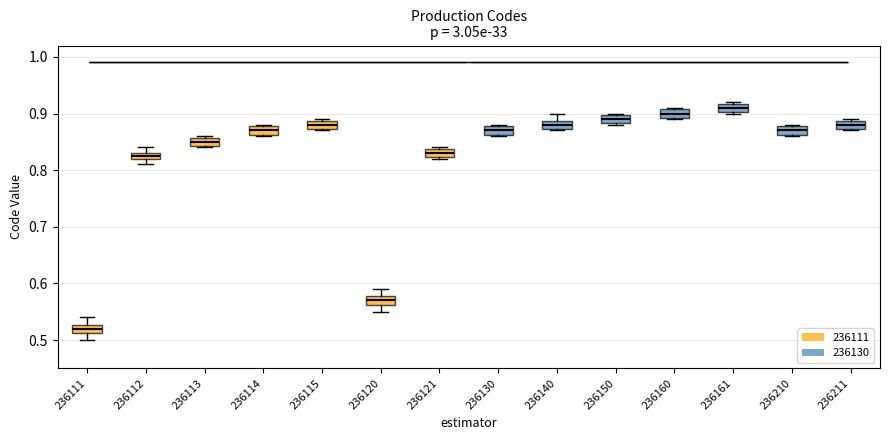

Which box's median line is the lowest?

236111